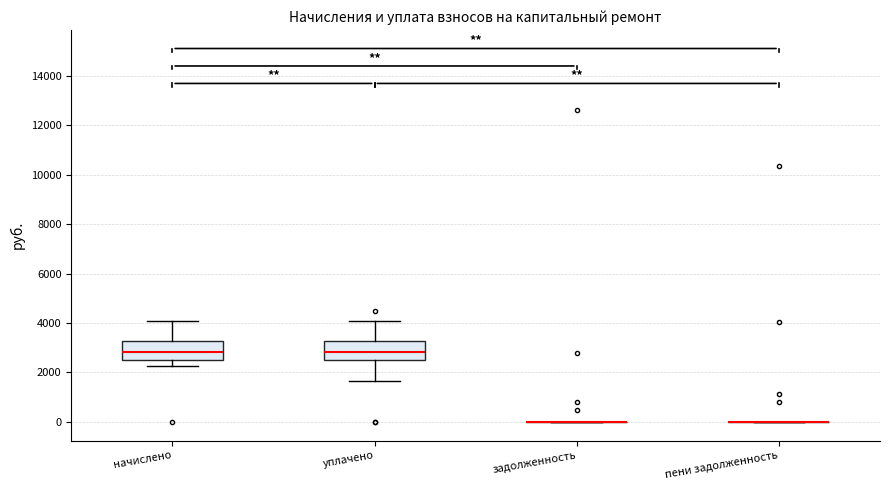

Reading left to right, transcribe this box plot: for each box, give where its median line is, the range the box spans, and where its two whiskers end, as read against the y-axis. The values are not printed on the chart, so give them approximately, as read against the axis.

начислено: median 2800, box 2600 to 3200, whiskers 2200 to 4000
уплачено: median 2800, box 2600 to 3200, whiskers 1600 to 4000
задолженность: box collapsed to a line at 0, whiskers 0 to 0
пени задолженность: box collapsed to a line at 0, whiskers 0 to 0